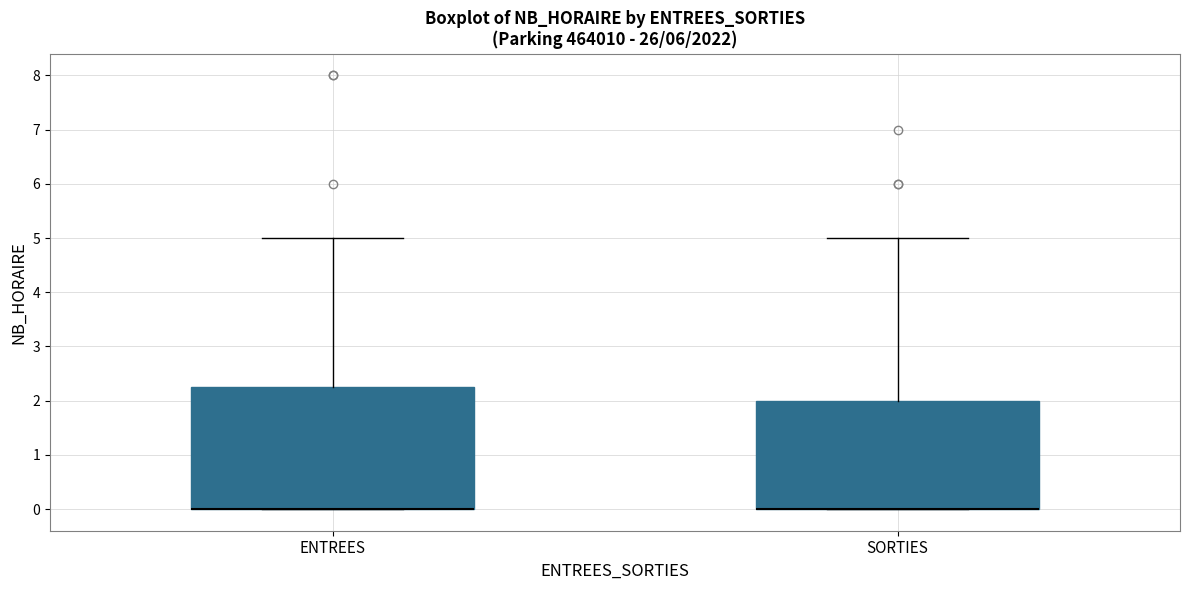

Reading left to right, read every box against the y-axis: the position of its median line, the range the box covers, and the ends of its whiskers. The values are not printed on the chart, so give them approximately, as read against the axis.

ENTREES: median 0.0 (drawn on the box's lower edge), box 0.0 to 2.3, whiskers 0.0 to 5.0
SORTIES: median 0.0 (drawn on the box's lower edge), box 0.0 to 2.0, whiskers 0.0 to 5.0